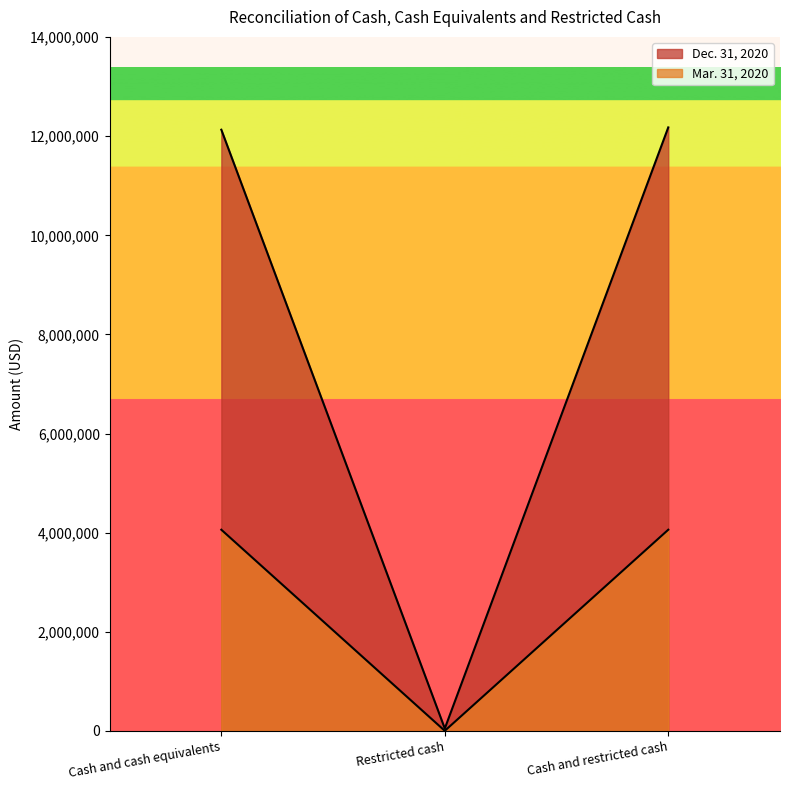

How many lines are shown in the chart?

2